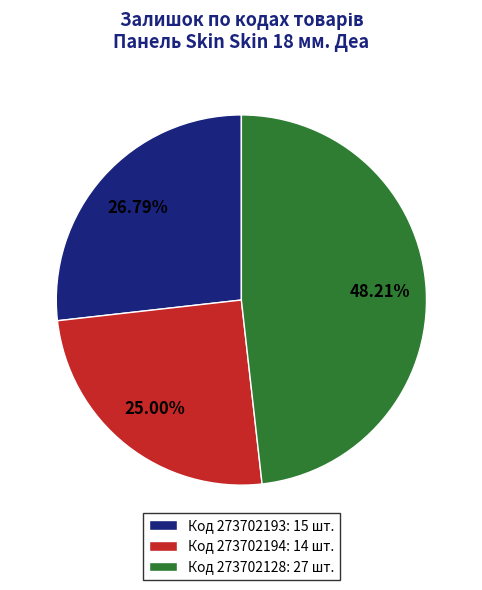

Which has a higher value, Код 273702194: 14 шт. or Код 273702193: 15 шт.?

Код 273702193: 15 шт.